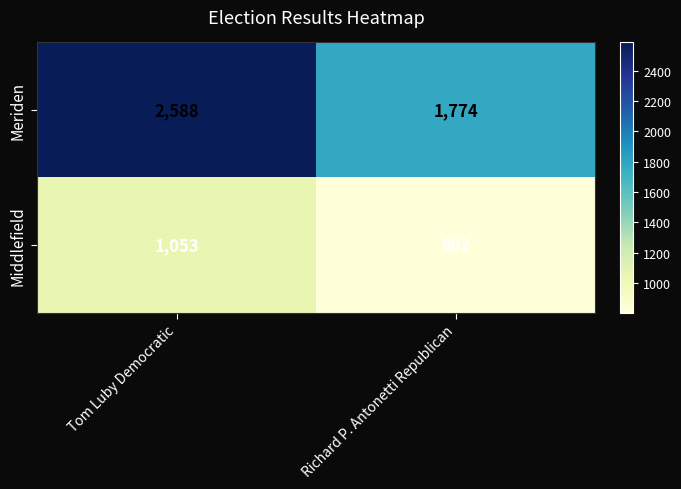

Rank the series by their average value, from highest to lowest.

Meriden, Middlefield